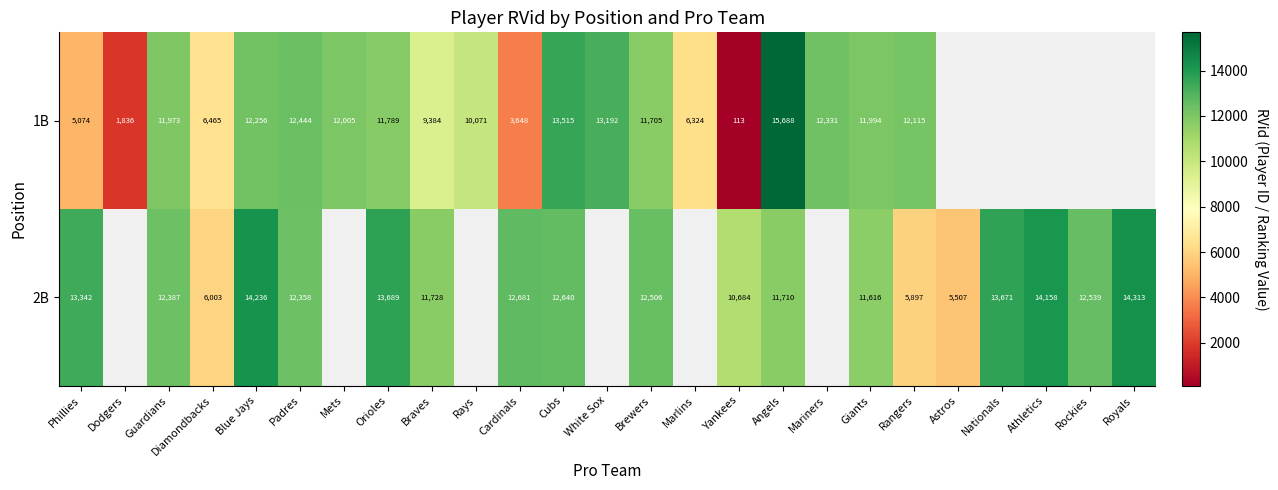

What is the difference between the 1B values at Guardians and Angels?

3715